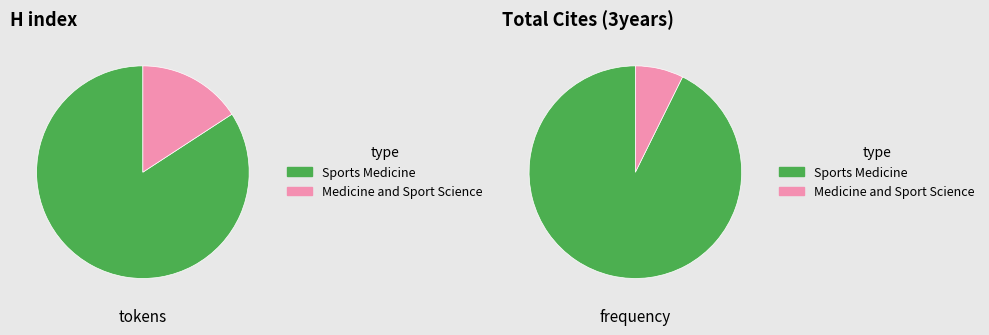

The Medicine and Sport Science slice represents 5% of the pie. True or false?

False